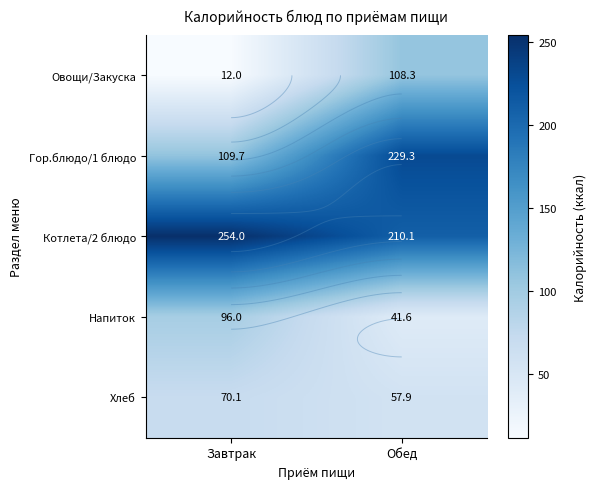

At Завтрак, list the series in order from largest to smallest.

Котлета/2 блюдо, Гор.блюдо/1 блюдо, Напиток, Хлеб, Овощи/Закуска